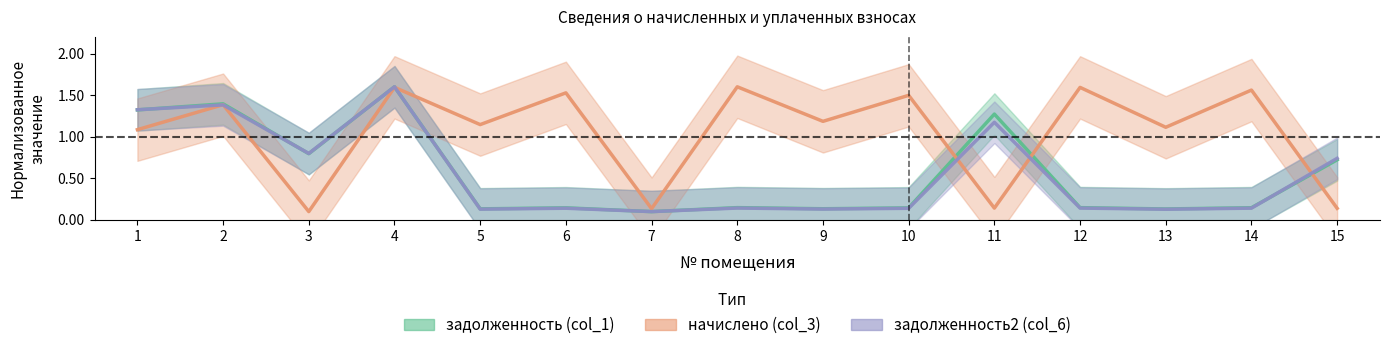

Reading right to left, transcribe all the data shown in this chart.

задолженность (col_1): 15=0.7	14=0.1	13=0.1	12=0.1	11=1.3	10=0.1	9=0.1	8=0.1	7=0.1	6=0.1	5=0.1	4=1.6	3=0.8	2=1.4	1=1.3
начислено (col_3): 15=0.1	14=1.6	13=1.1	12=1.6	11=0.1	10=1.5	9=1.2	8=1.6	7=0.1	6=1.5	5=1.1	4=1.6	3=0.1	2=1.4	1=1.1
задолженность2 (col_6): 15=0.7	14=0.1	13=0.1	12=0.1	11=1.2	10=0.1	9=0.1	8=0.1	7=0.1	6=0.1	5=0.1	4=1.6	3=0.8	2=1.4	1=1.3